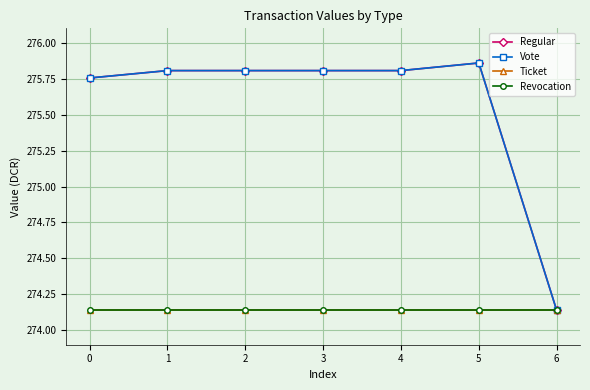

Reading right to left, what are all the values shown in this chart?

Regular: 6=274.1	5=275.9	4=275.8	3=275.8	2=275.8	1=275.8	0=275.8
Vote: 6=274.1	5=275.9	4=275.8	3=275.8	2=275.8	1=275.8	0=275.8
Ticket: 6=274.1	5=274.1	4=274.1	3=274.1	2=274.1	1=274.1	0=274.1
Revocation: 6=274.1	5=274.1	4=274.1	3=274.1	2=274.1	1=274.1	0=274.1